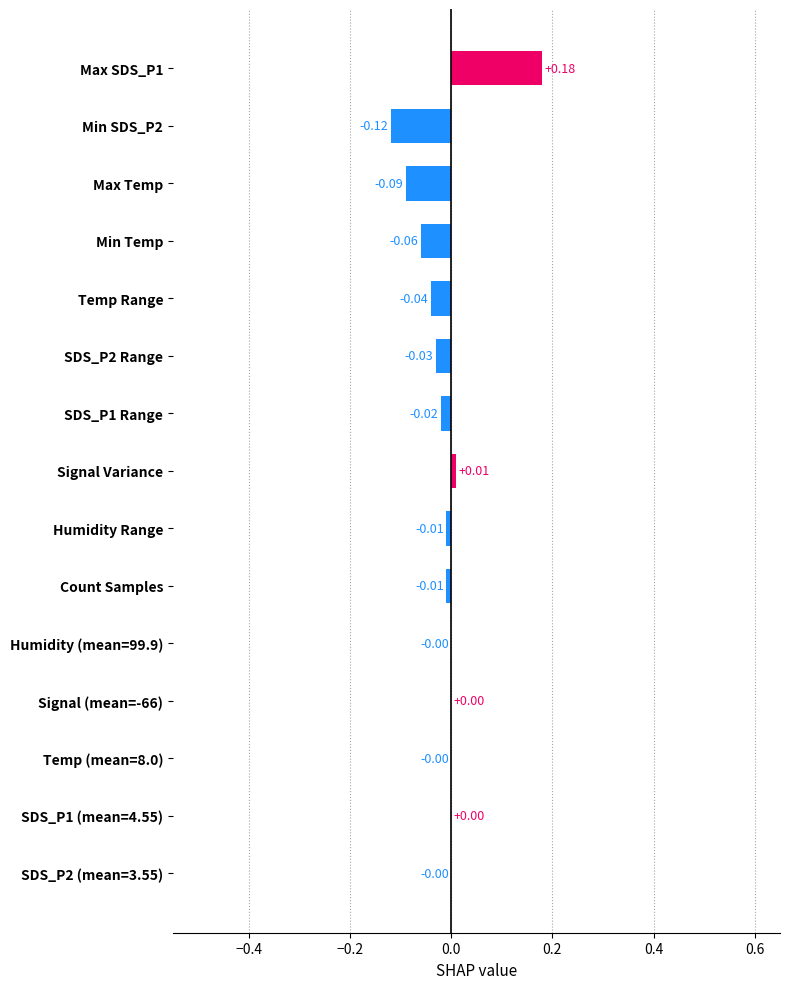

What is the maximum value shown in the chart?

0.2